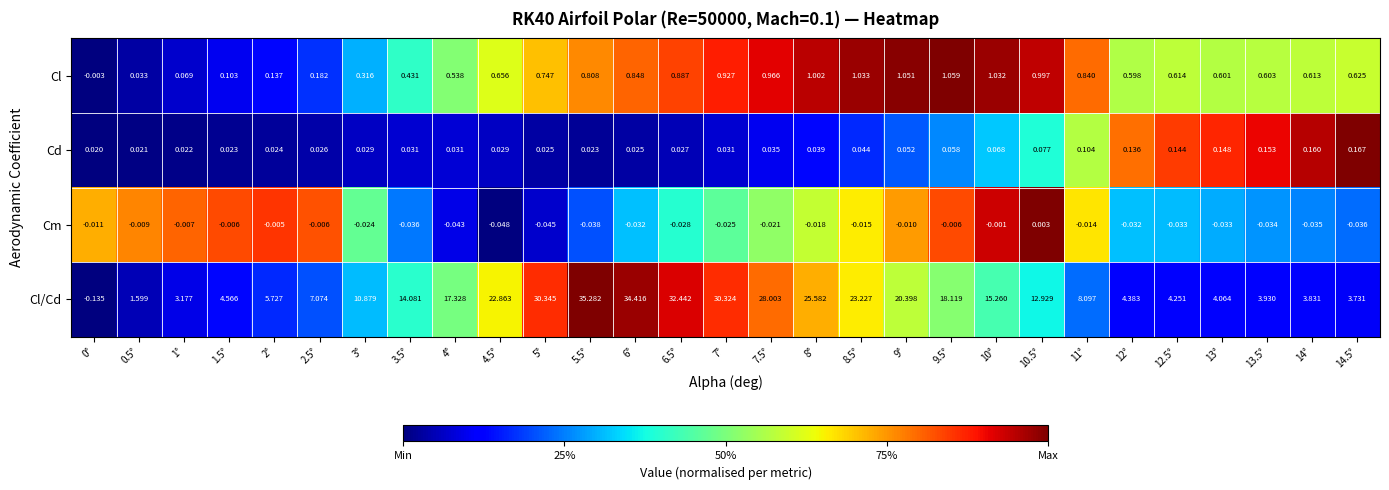

Which series has the largest total across all categories?

Cl/Cd